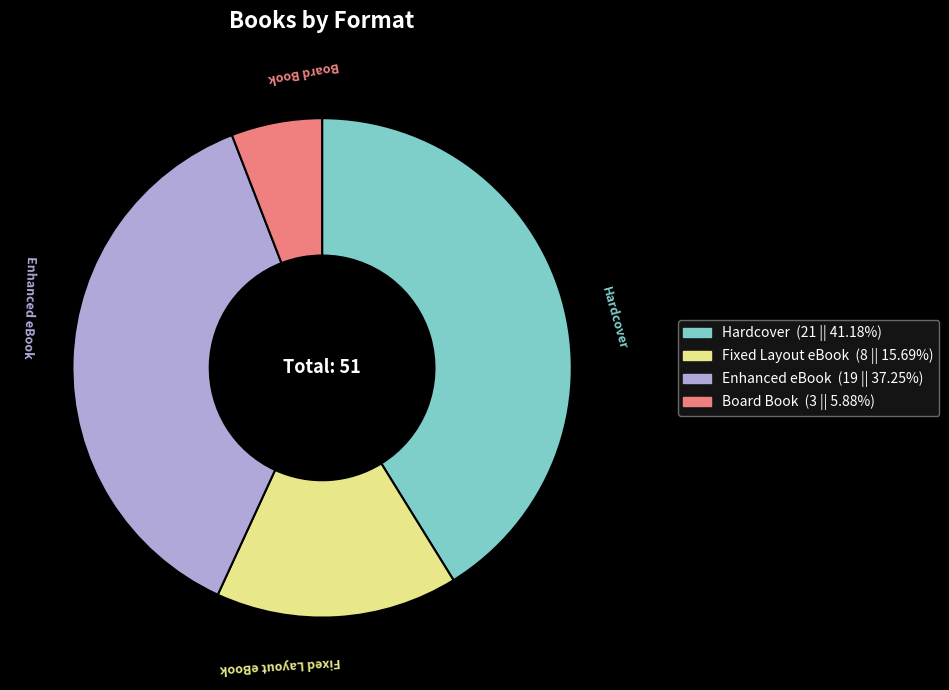

Count the number of slices in the pie.

4